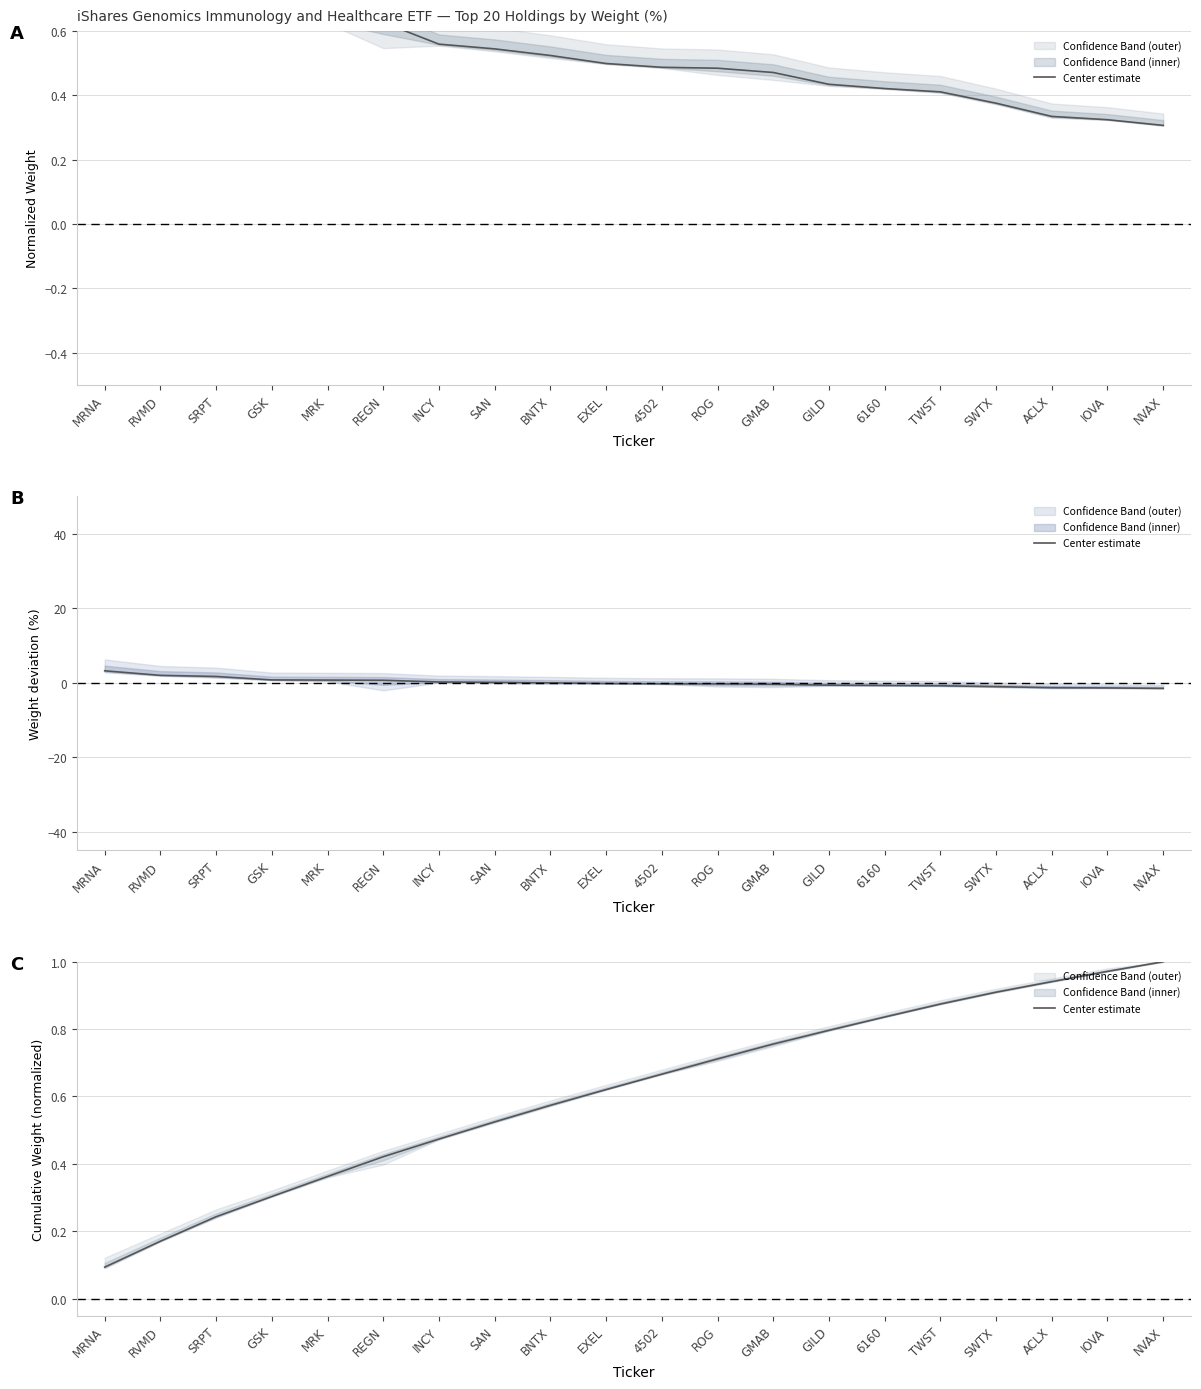

Rank the categories by value from lowest to highest.

MRNA, RVMD, SRPT, GSK, MRK, REGN, INCY, SAN, BNTX, EXEL, 4502, ROG, GMAB, GILD, 6160, TWST, SWTX, ACLX, IOVA, NVAX